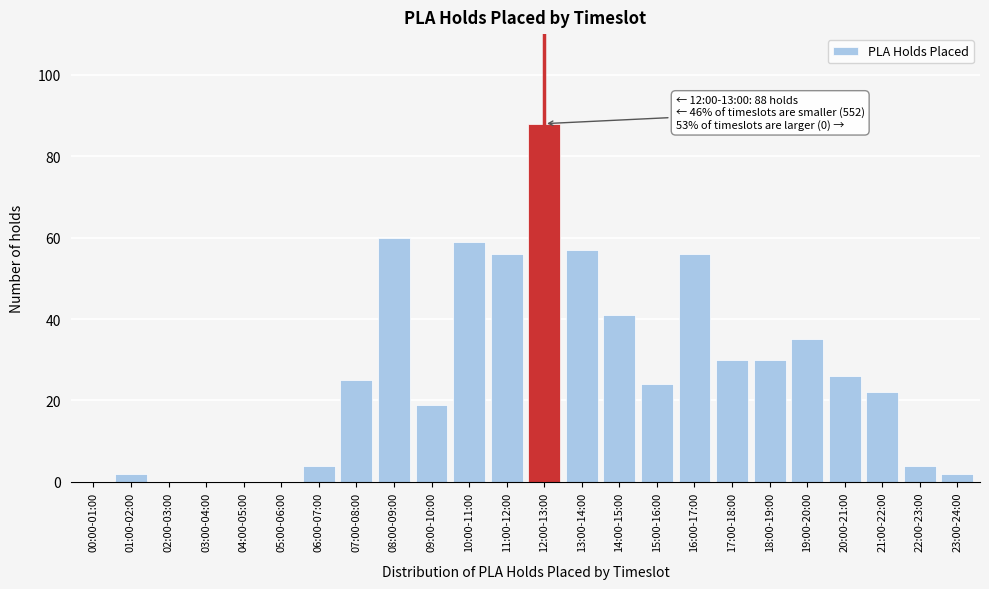

Reading right to left, extract all data points from this chart.

23:00-24:00=2	22:00-23:00=4	21:00-22:00=22	20:00-21:00=26	19:00-20:00=35	18:00-19:00=30	17:00-18:00=30	16:00-17:00=56	15:00-16:00=24	14:00-15:00=41	13:00-14:00=57	12:00-13:00=88	11:00-12:00=56	10:00-11:00=59	09:00-10:00=19	08:00-09:00=60	07:00-08:00=25	06:00-07:00=4	05:00-06:00=0	04:00-05:00=0	03:00-04:00=0	02:00-03:00=0	01:00-02:00=2	00:00-01:00=0